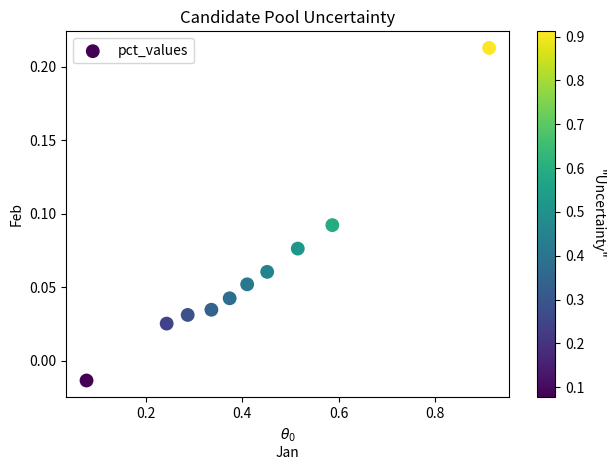

What is the average X value?

0.4